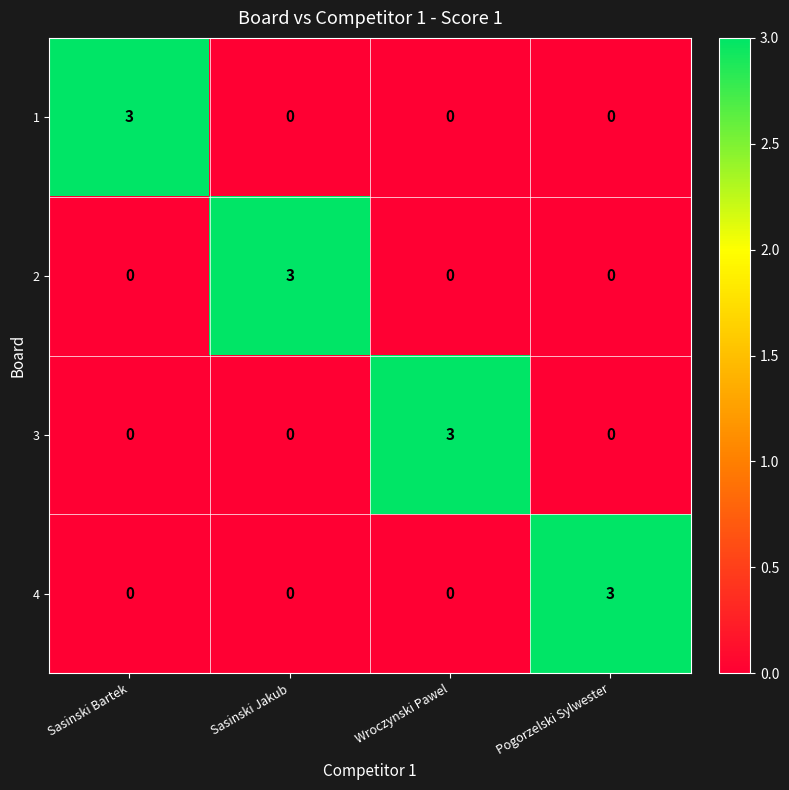

What is the greatest value displayed?

3